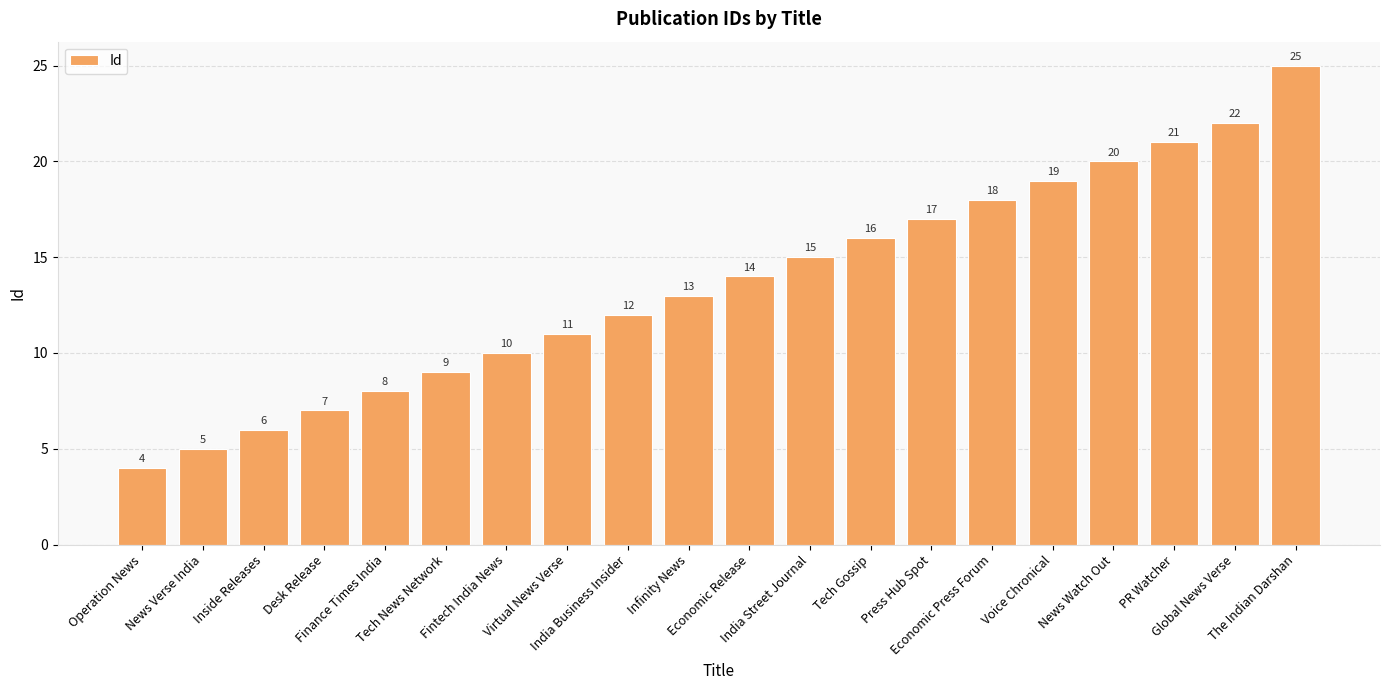

Reading left to right, what are all the values shown in this chart?

4	5	6	7	8	9	10	11	12	13	14	15	16	17	18	19	20	21	22	25